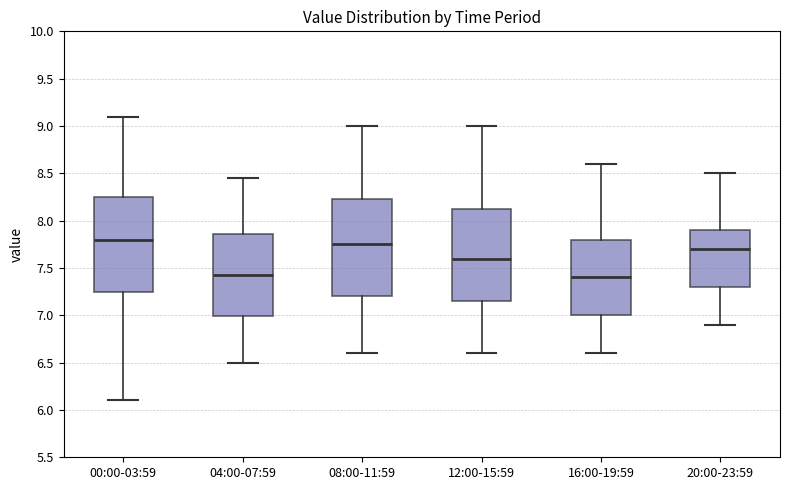

Reading left to right, read every box against the y-axis: the position of its median line, the range the box covers, and the ends of its whiskers. The values are not printed on the chart, so give them approximately, as read against the axis.

00:00-03:59: median 7.80, box 7.25 to 8.25, whiskers 6.10 to 9.10
04:00-07:59: median 7.45, box 7.00 to 7.85, whiskers 6.50 to 8.45
08:00-11:59: median 7.75, box 7.20 to 8.25, whiskers 6.60 to 9.00
12:00-15:59: median 7.60, box 7.15 to 8.15, whiskers 6.60 to 9.00
16:00-19:59: median 7.40, box 7.00 to 7.80, whiskers 6.60 to 8.60
20:00-23:59: median 7.70, box 7.30 to 7.90, whiskers 6.90 to 8.50